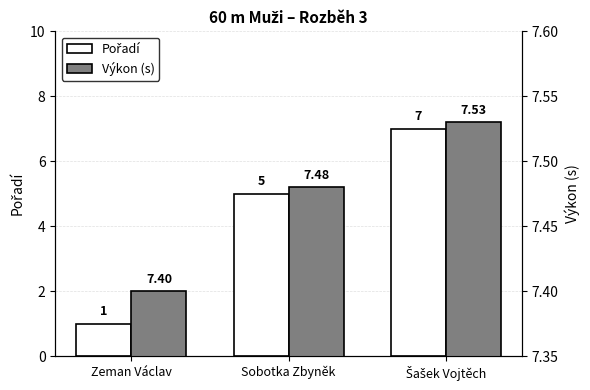

Where is Výkon (s) nearest to the value 7?

Zeman Václav